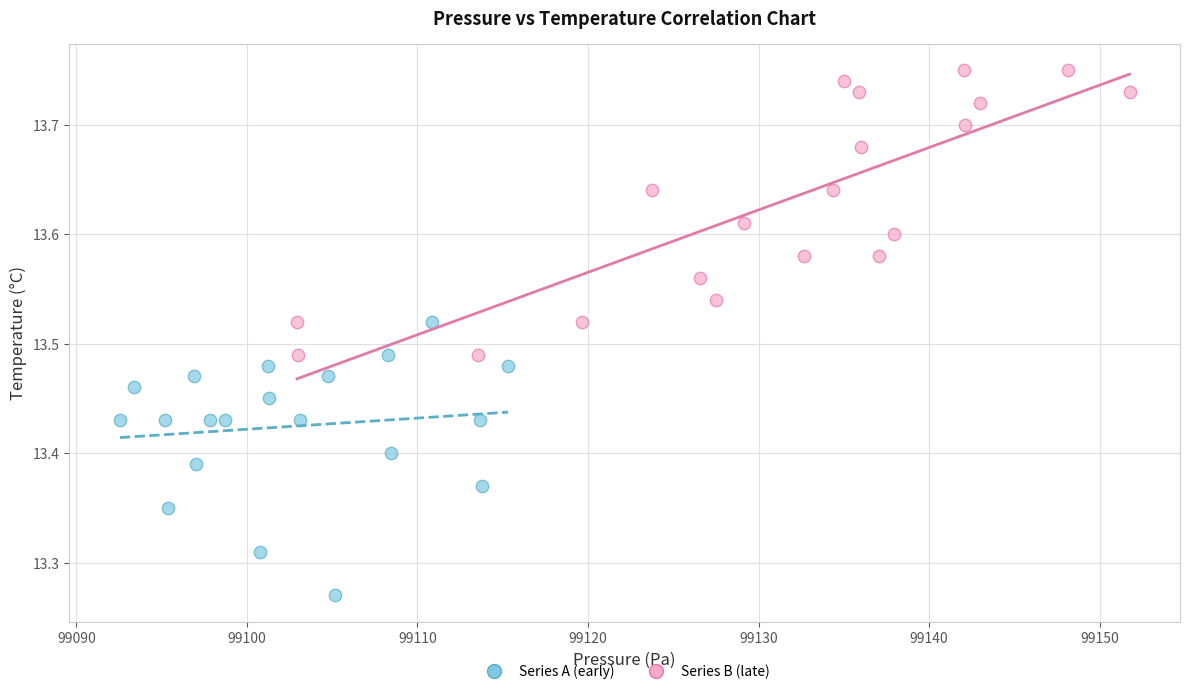

What are all the series names shown in the legend?

Series A (early), Series B (late)